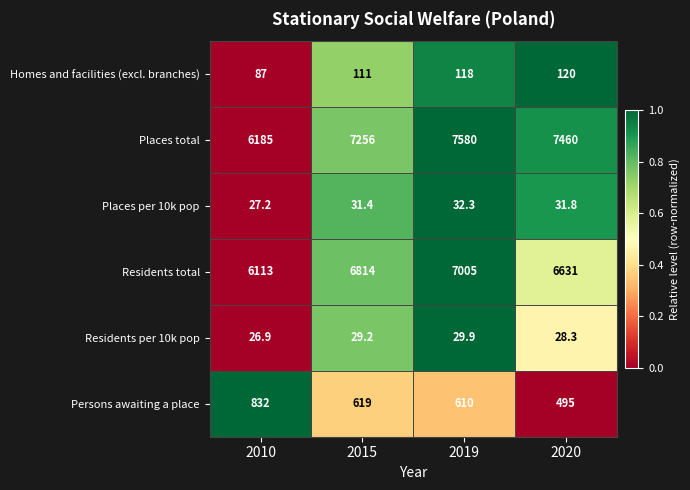

What is the difference between the Persons awaiting a place values at 2020 and 2019?

115.0